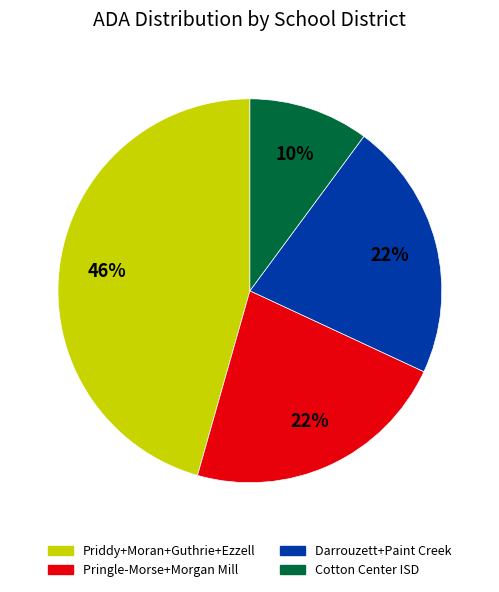

To the nearest percent, what is the average slice percentage?

25%